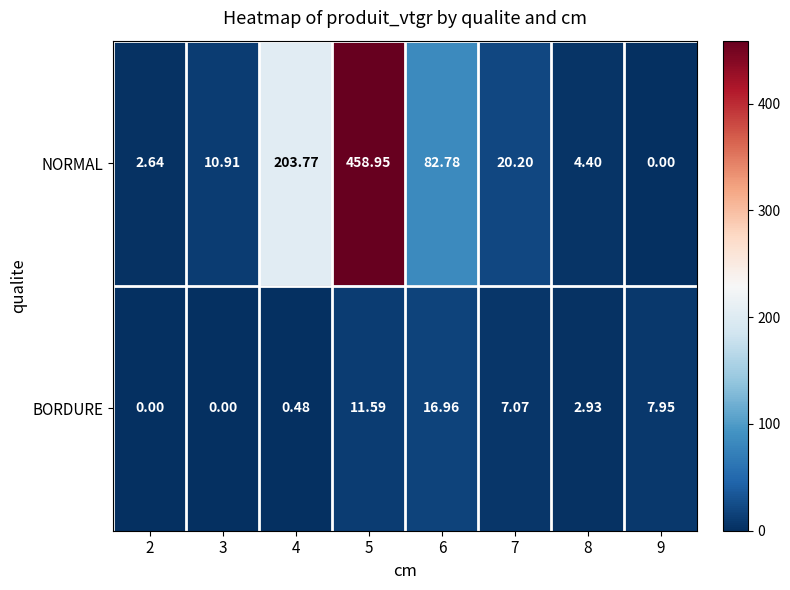

Which series changed the most between 5 and 9?

NORMAL